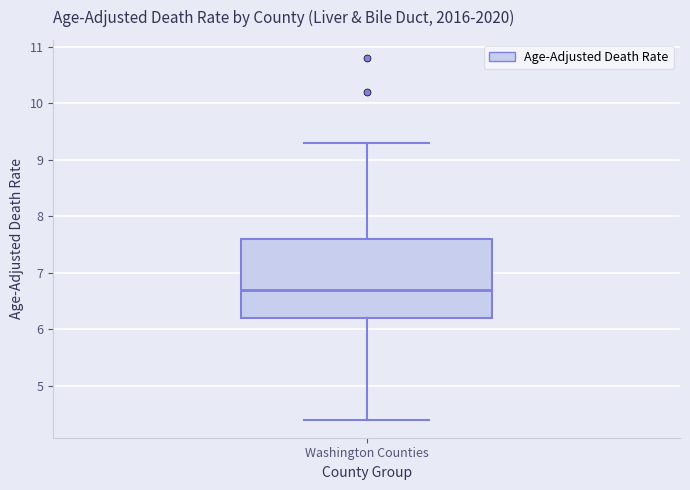

Where is the upper edge of the box for Washington Counties on the y-axis? The values are not printed on the chart, so give them approximately, as read against the axis.

7.6